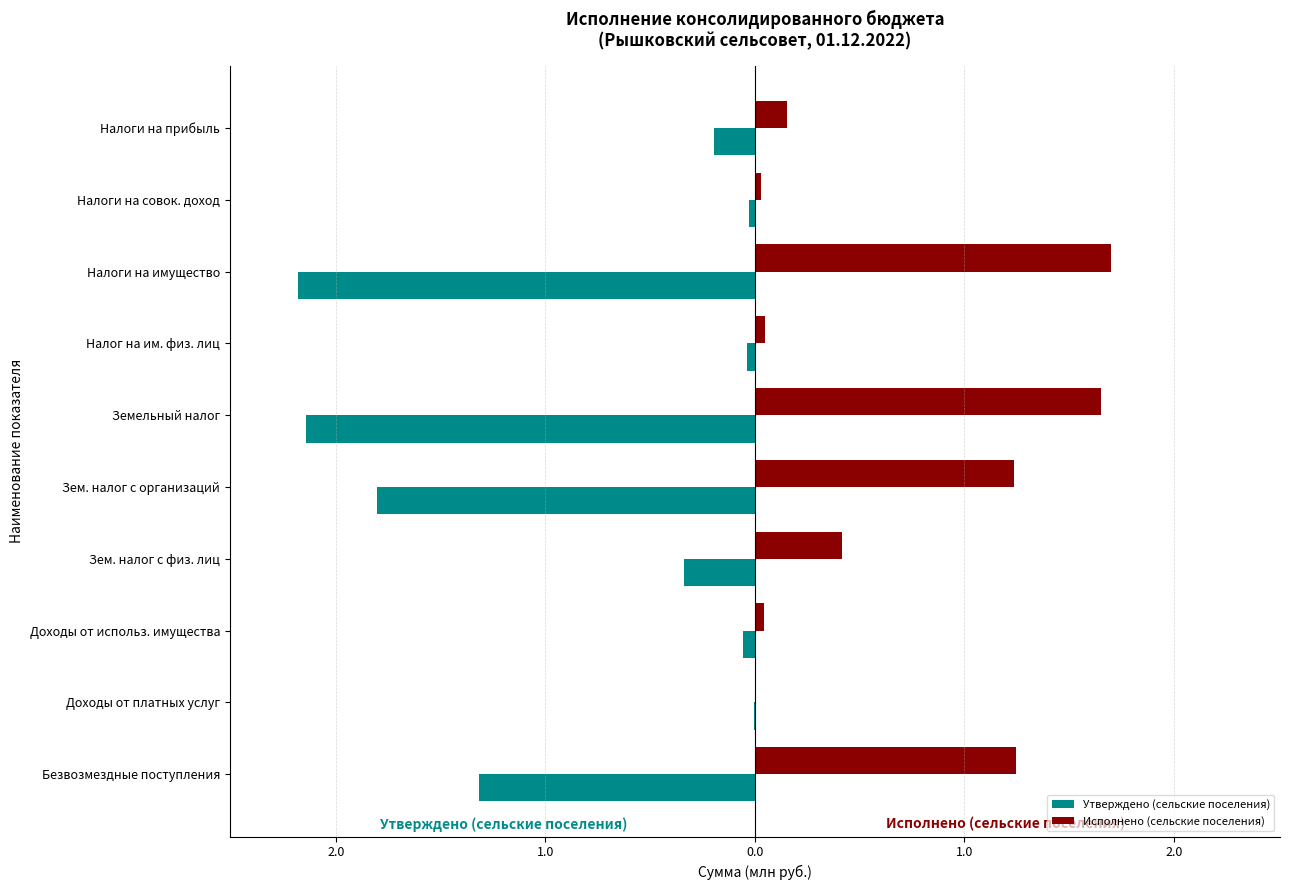

Reading left to right, list all the values displayed in this chart.

Утверждено (сельские поселения): -0.2	-0.0	-2.2	-0.0	-2.1	-1.8	-0.3	-0.1	-0.0	-1.3
Исполнено (сельские поселения): 0.2	0.0	1.7	0.0	1.7	1.2	0.4	0.0	0.0	1.2